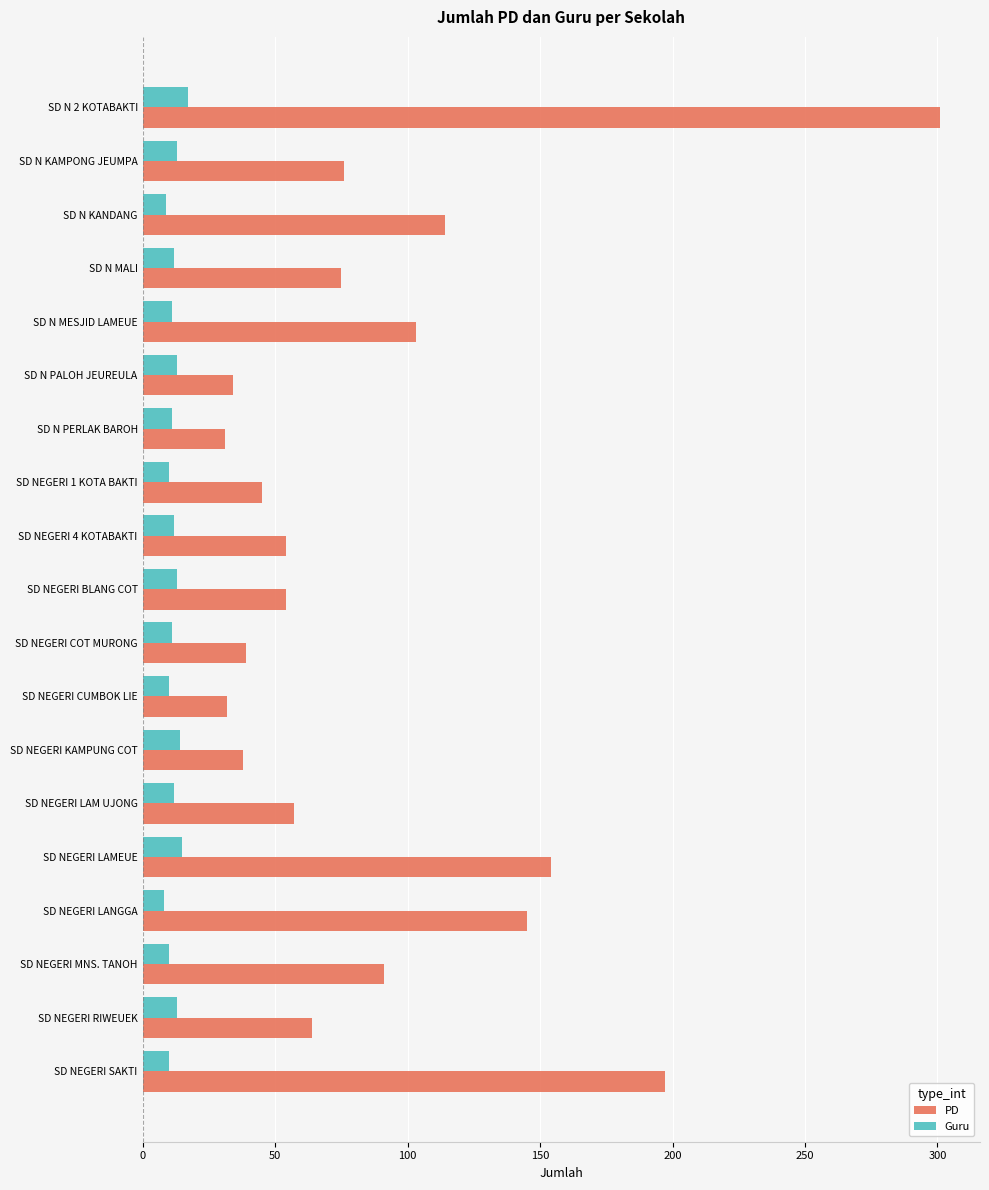

What is the lowest value of the Guru series?

8